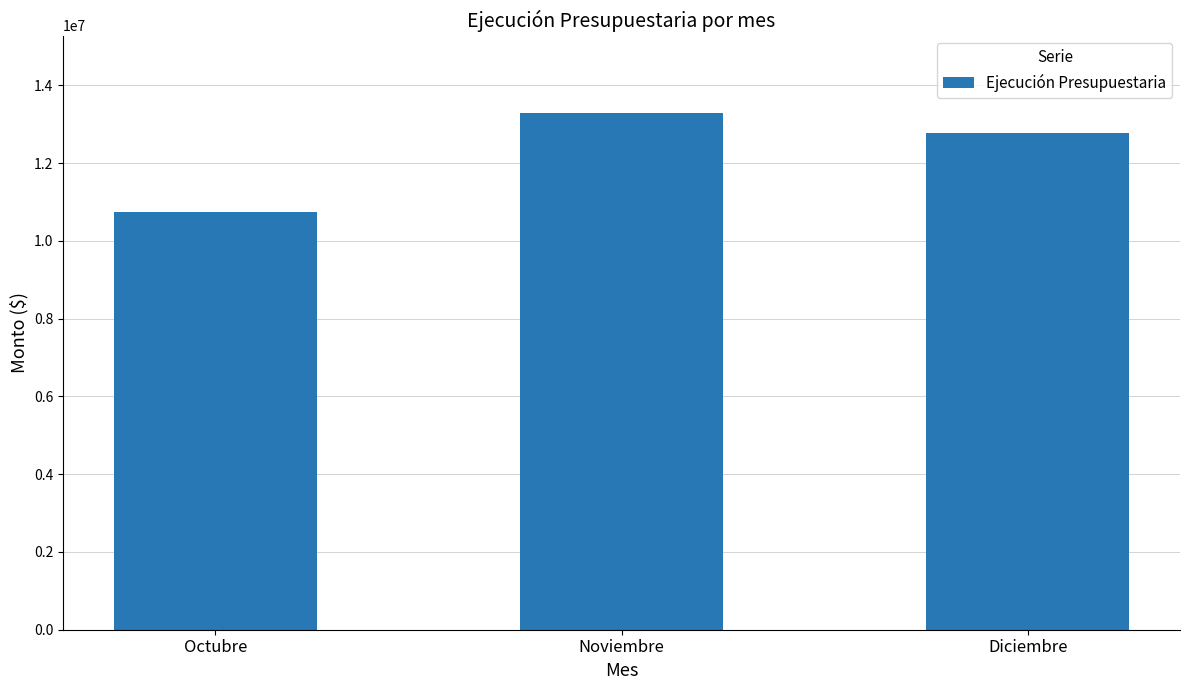

What is the difference between the maximum and second lowest values?

522116.4